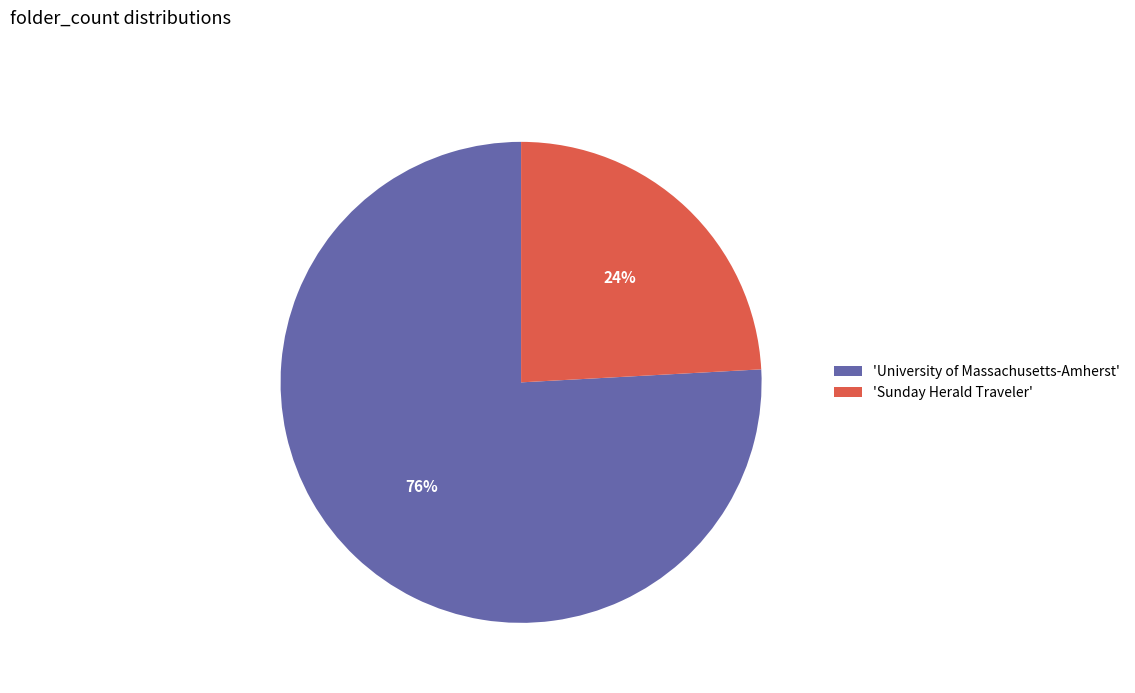

Which has a higher value, 'Sunday Herald Traveler' or 'University of Massachusetts-Amherst'?

'University of Massachusetts-Amherst'